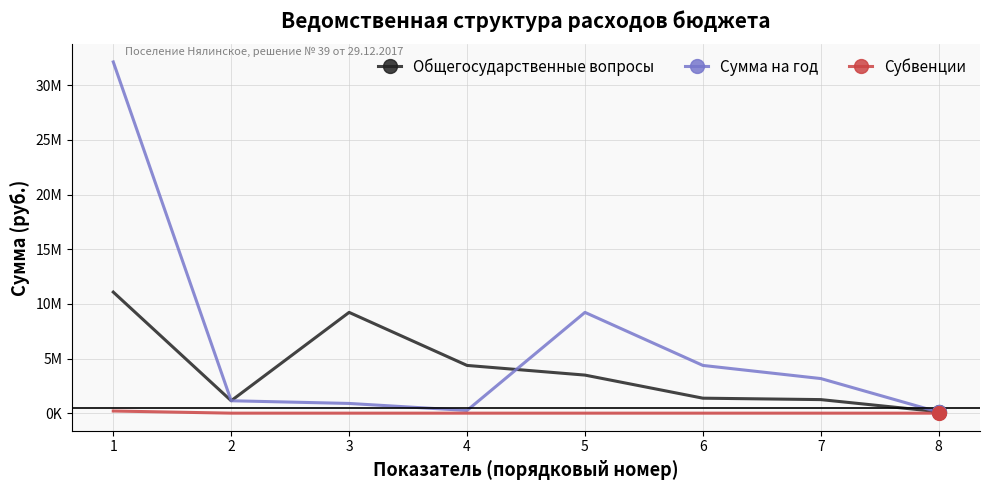

What are all the series names shown in the legend?

Общегосударственные вопросы, Сумма на год, Субвенции